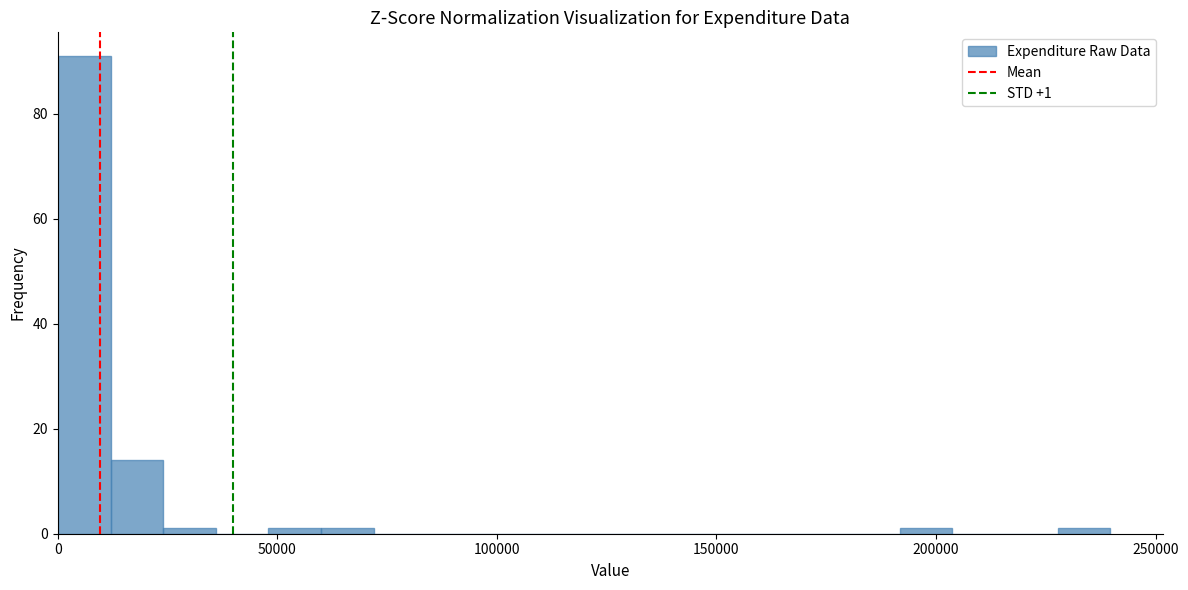

Read against the x-axis, roughly where is the centre of the tallest bar?

5000